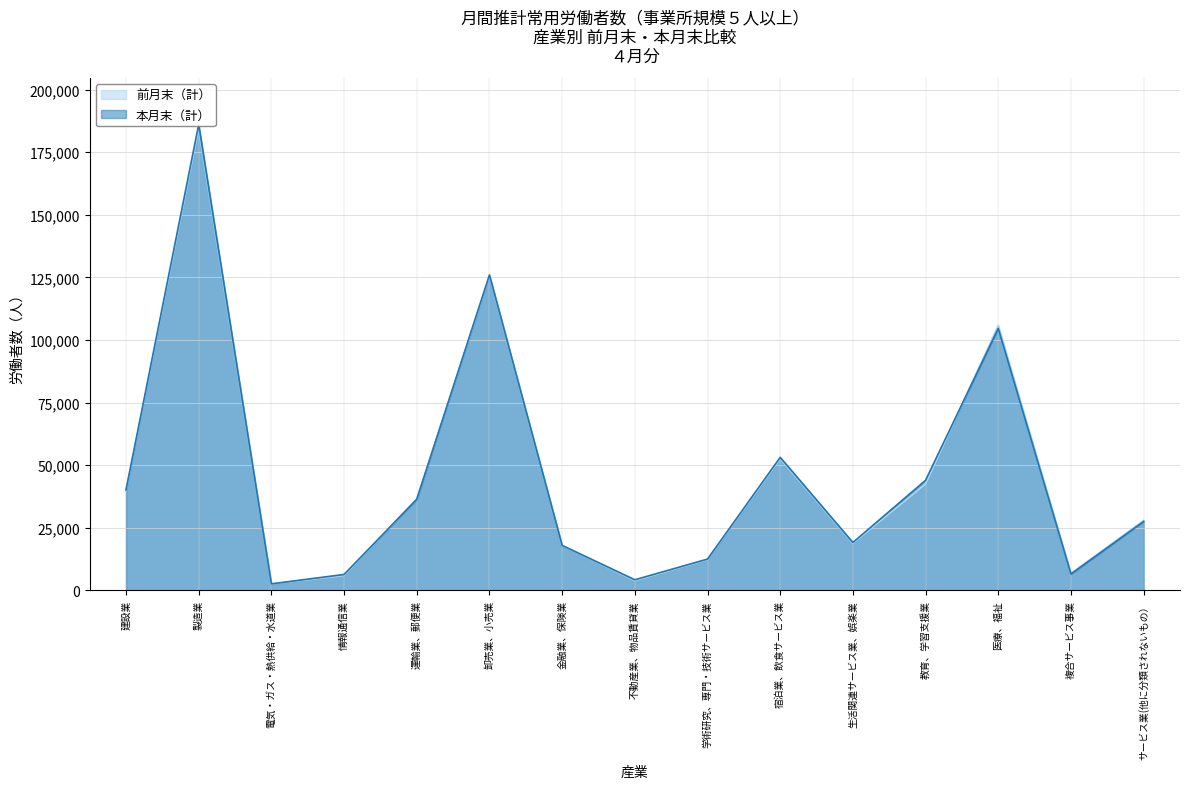

List the series in order of their overall mean, highest first.

本月末（計）, 前月末（計）